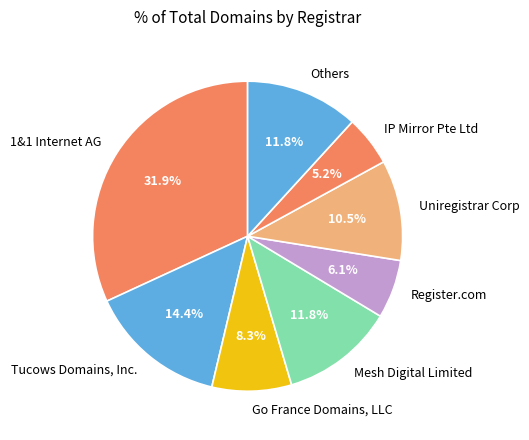

Which category has the biggest portion of the pie?

1&1 Internet AG